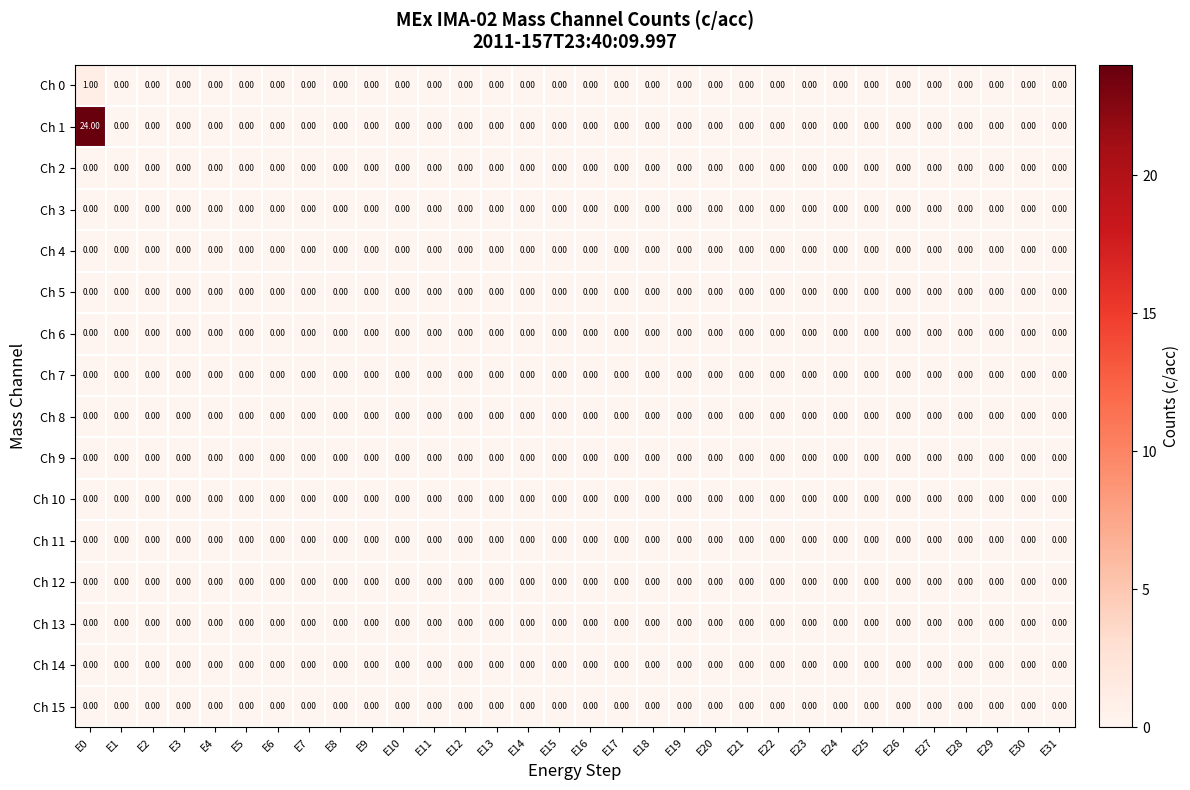

At which category is the sum across all series the highest?

E0